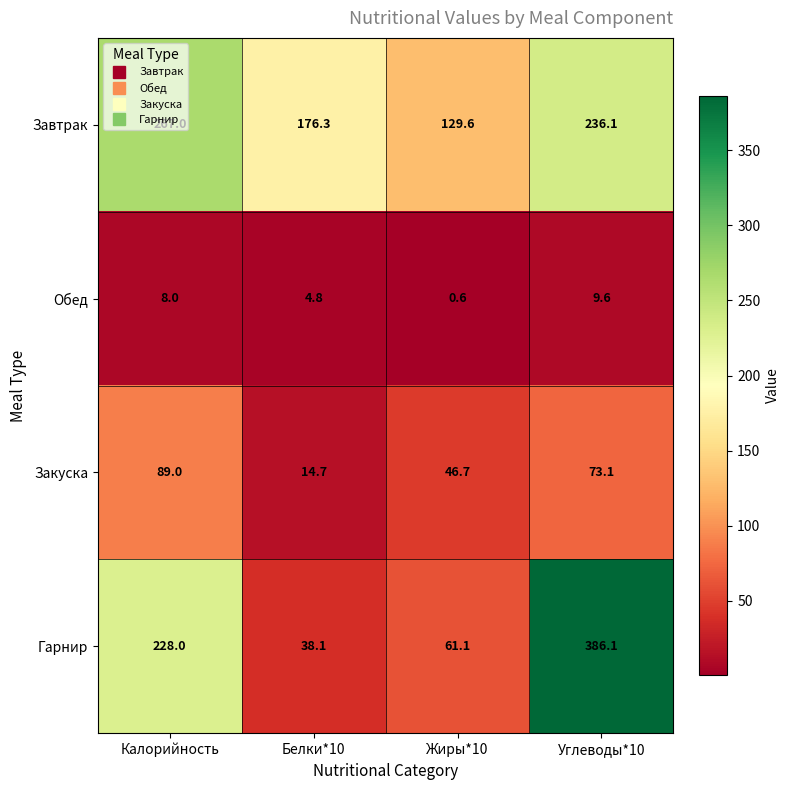

What is the sum of all Закуска values?

223.5